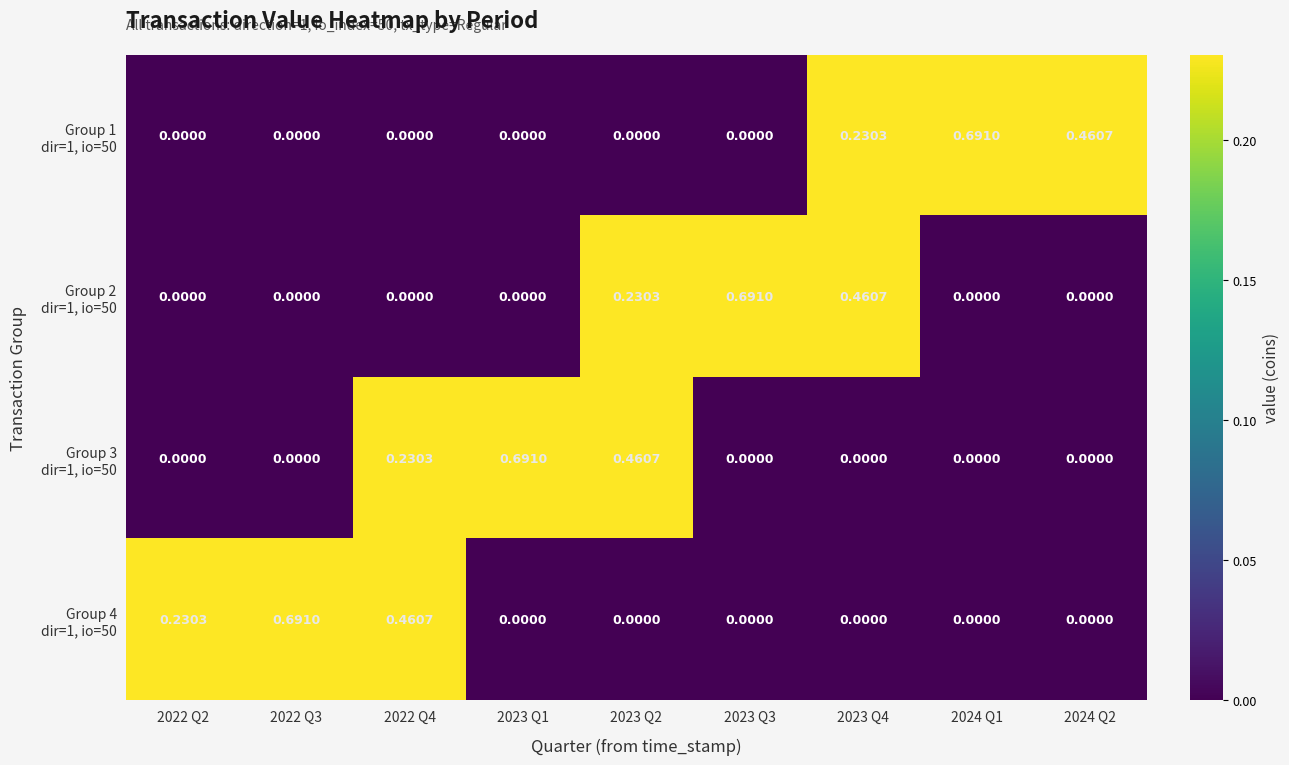

How many series are shown in this chart?

4